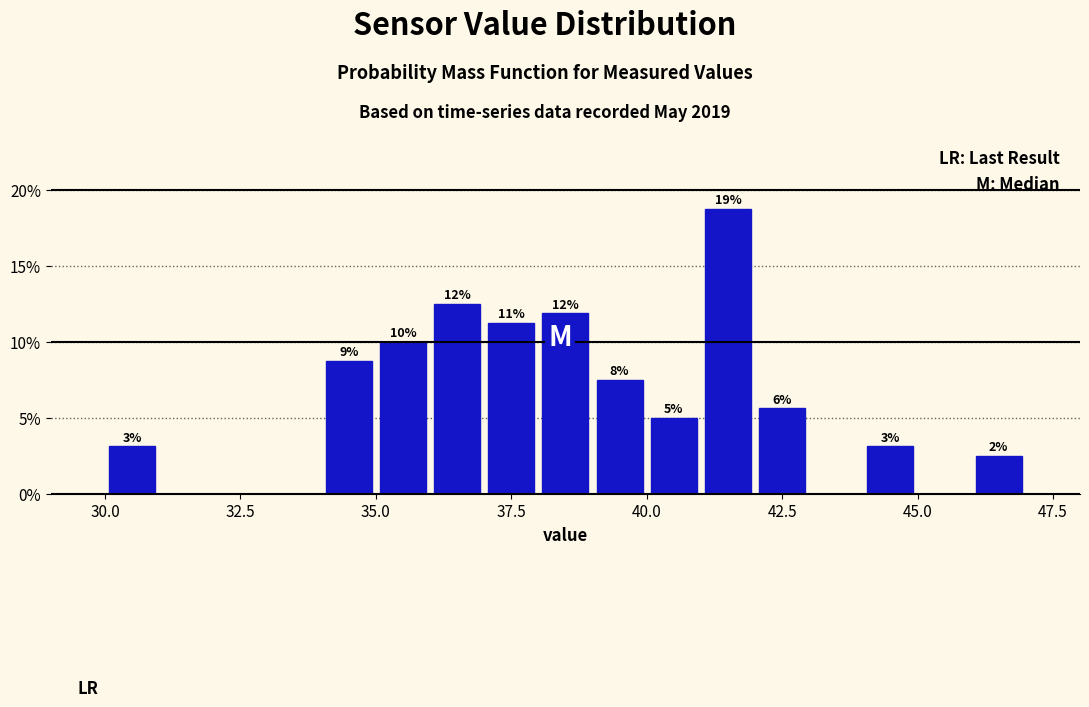

Around what value on the x-axis is the tallest bar? Give the approximate position of its centre, as read against the axis.

41.5